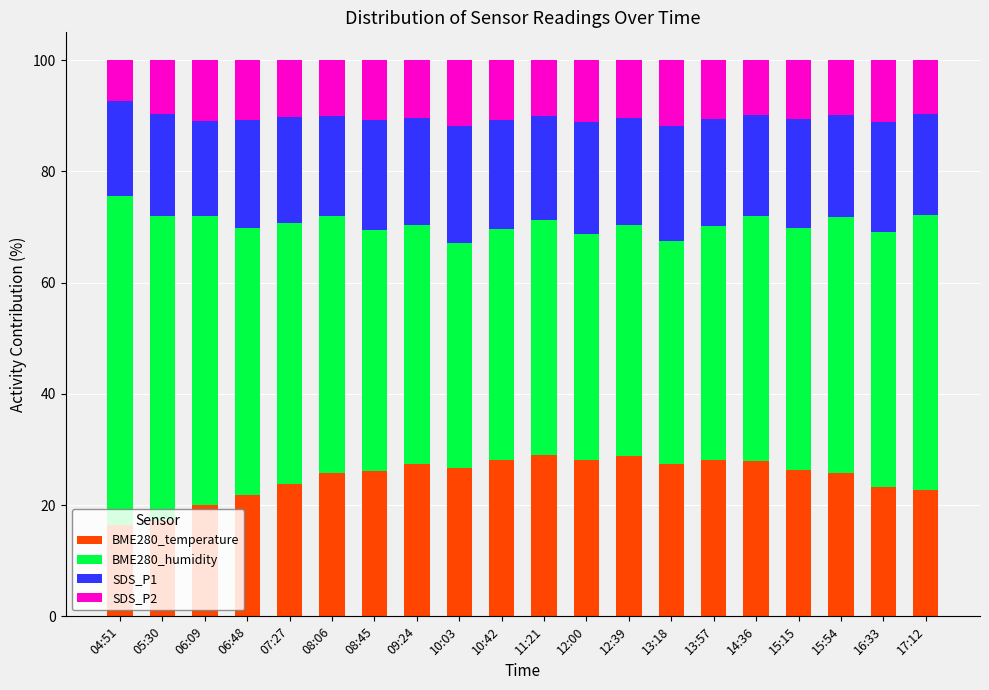

What is the total value across all series at 04:51?

100.0